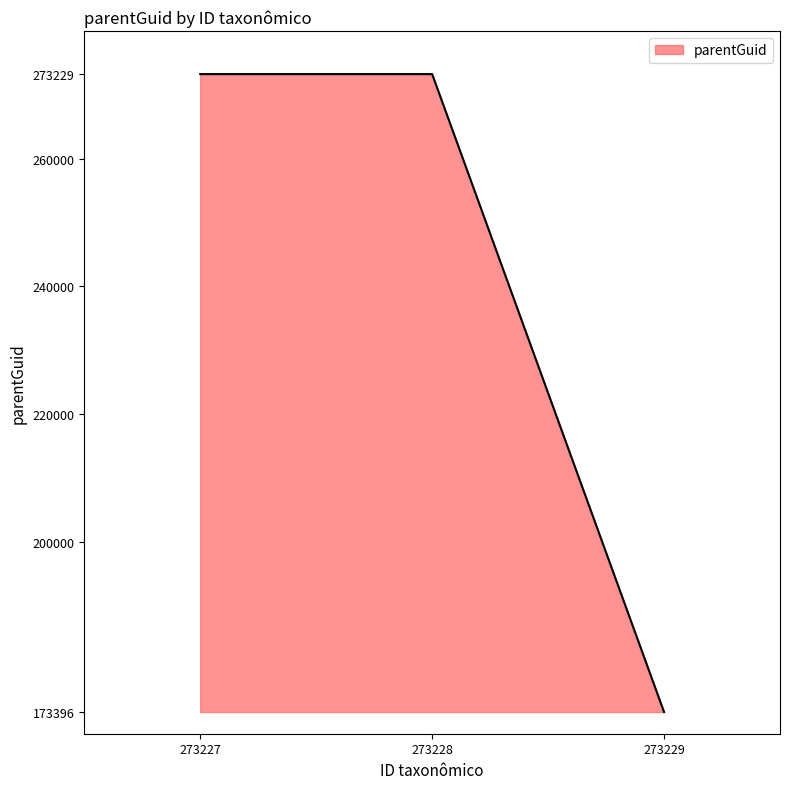

What is the difference between the maximum and minimum values?

99833